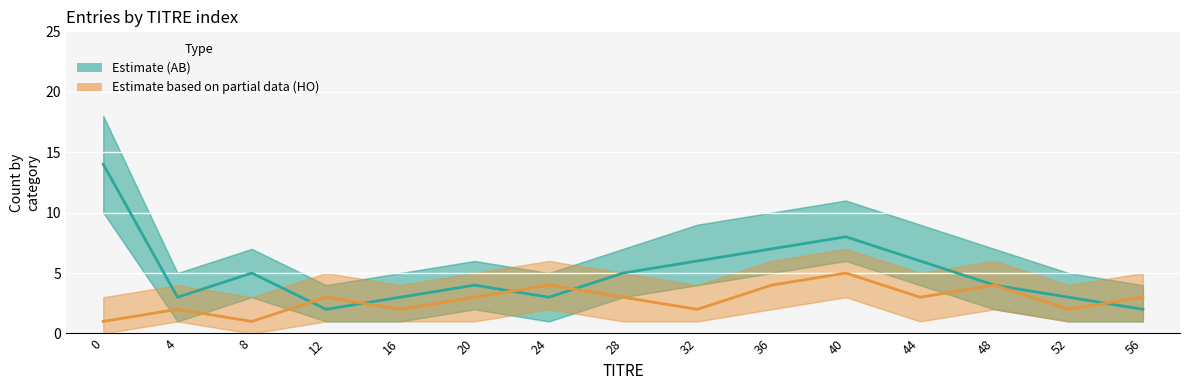

What is the value of the Estimate (AB) point at the 7th from the left?

3